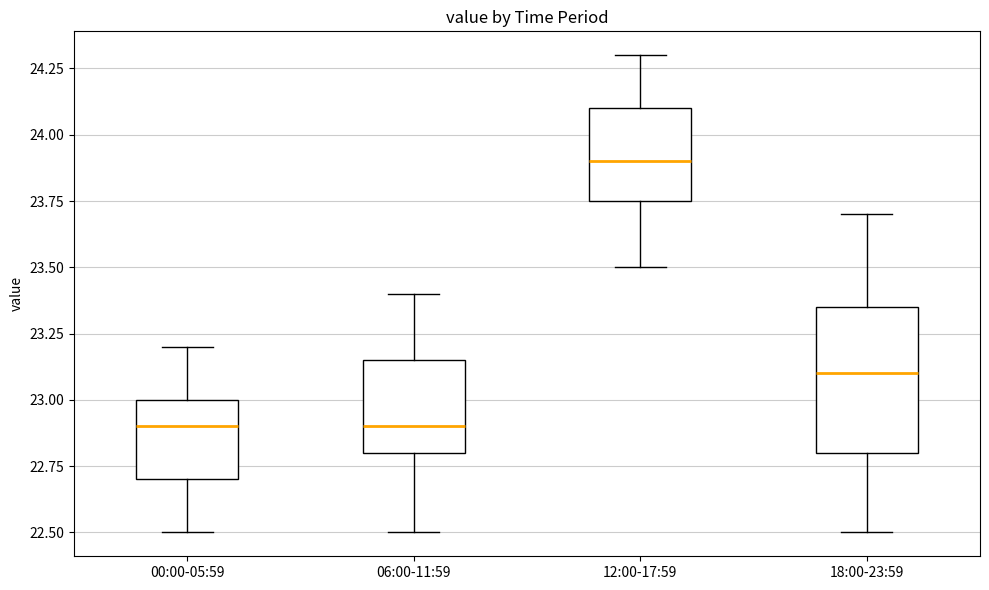

Where is the lower edge of the box for 12:00-17:59 on the y-axis? The values are not printed on the chart, so give them approximately, as read against the axis.

23.75